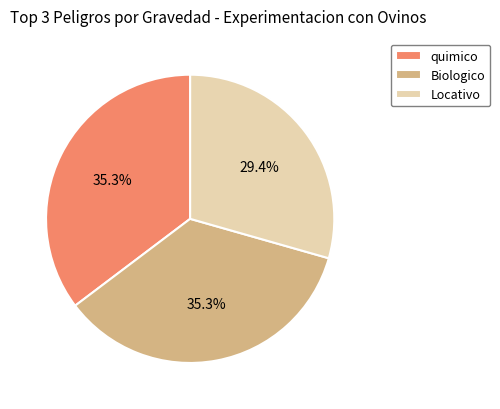

True or false: Biologico accounts for 45% of the total.

False